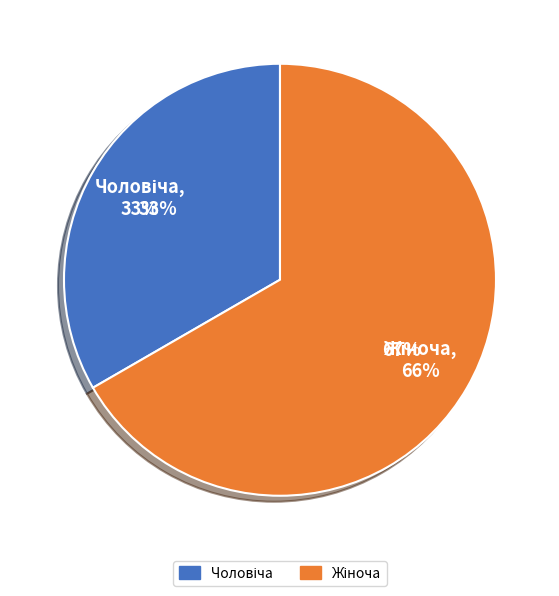

How much of the chart is everything except Чоловіча?

66.7%